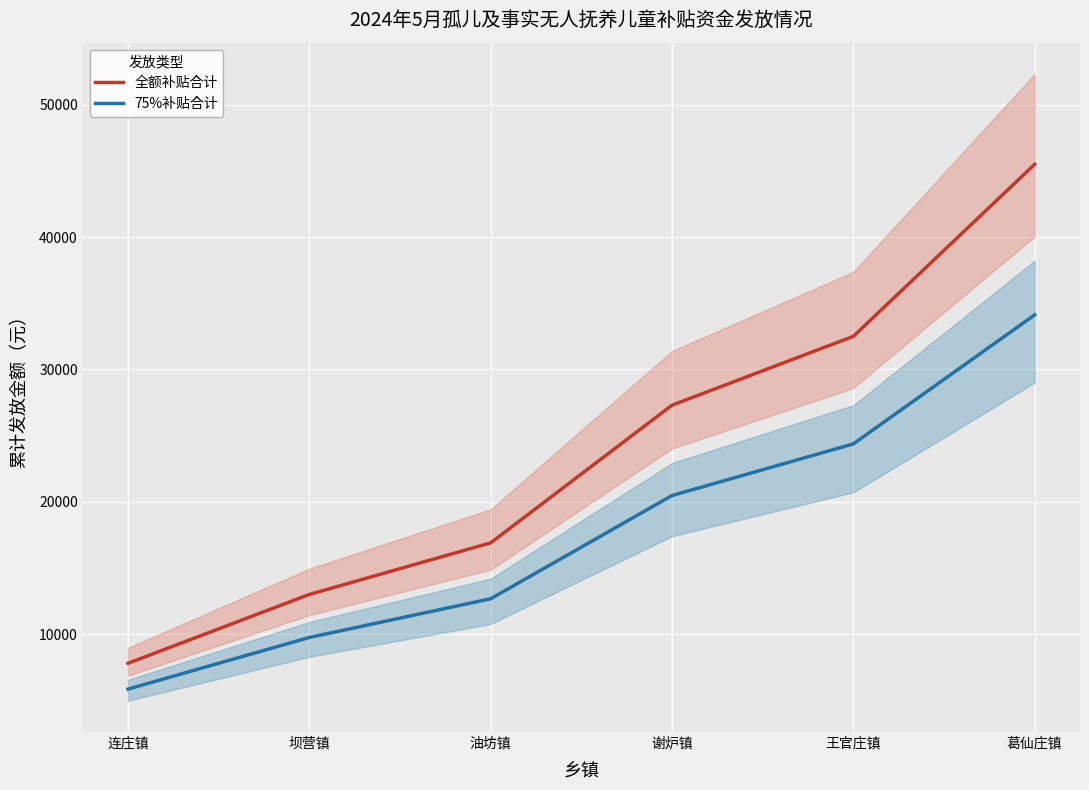

How many lines are shown in the chart?

2